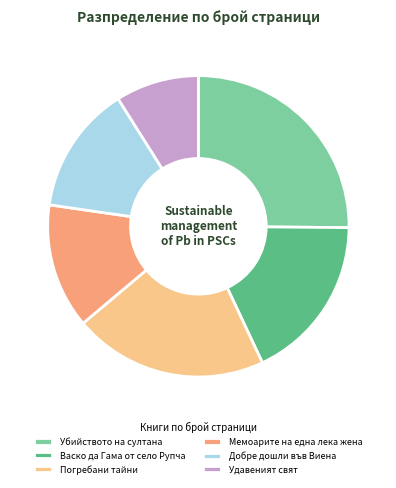

The Мемоарите на една лека жена slice represents 19% of the pie. True or false?

False